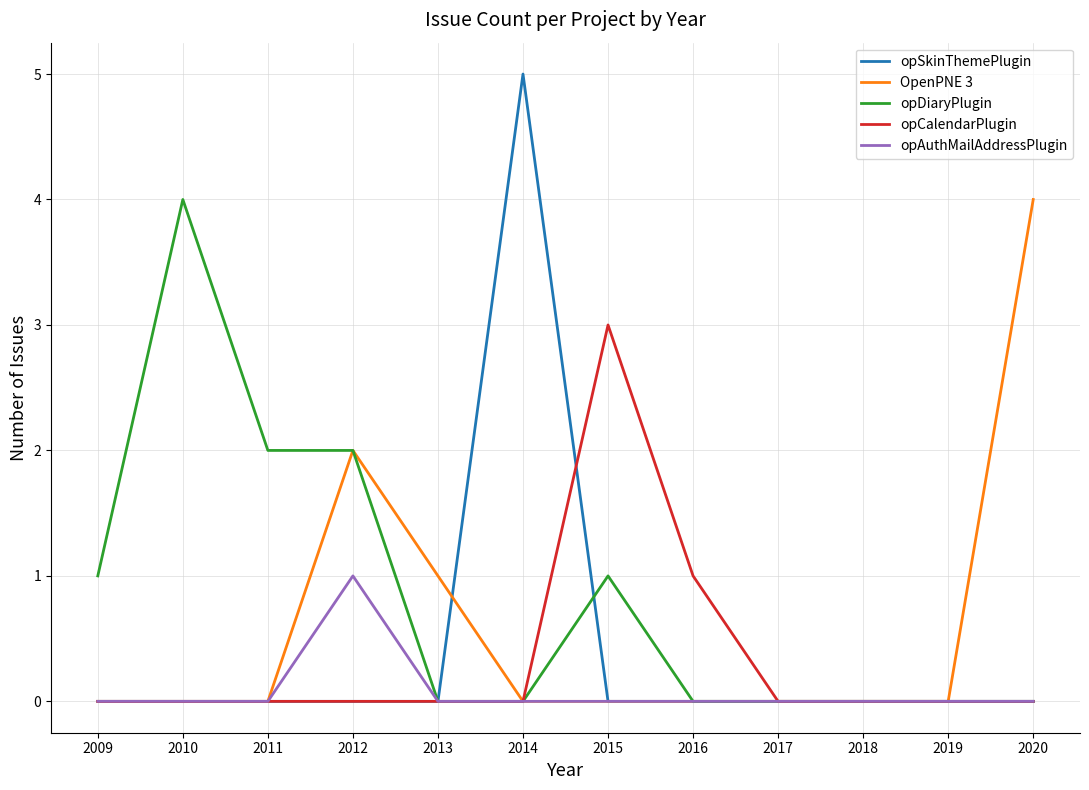

How many lines are shown in the chart?

5